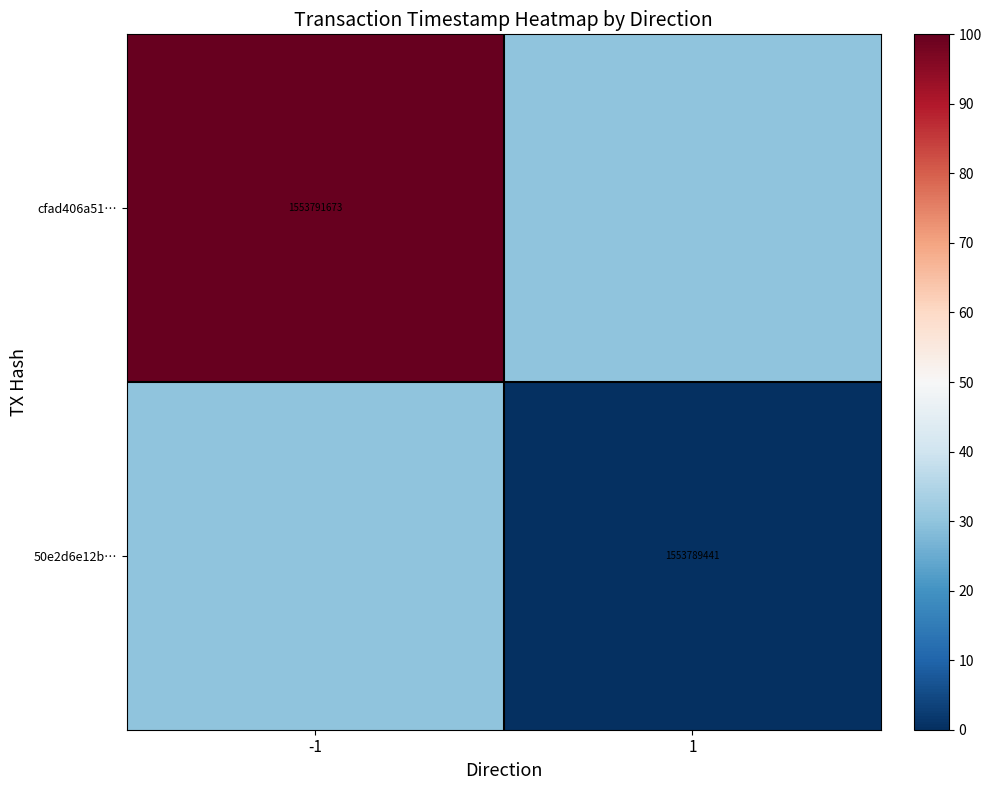

At which category is the sum across all series the highest?

-1